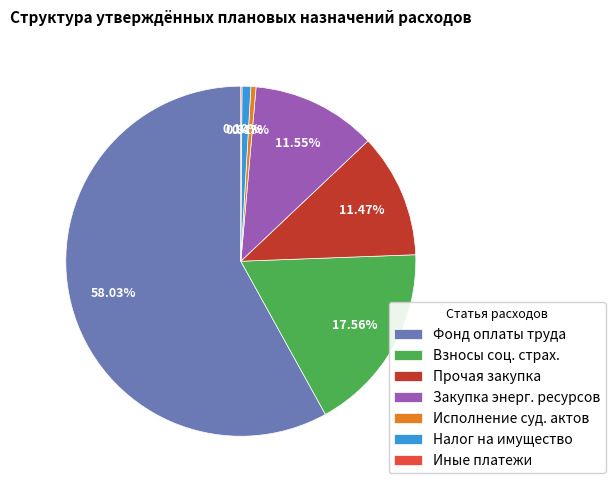

Between Закупка энерг. ресурсов and Фонд оплаты труда, which is larger?

Фонд оплаты труда